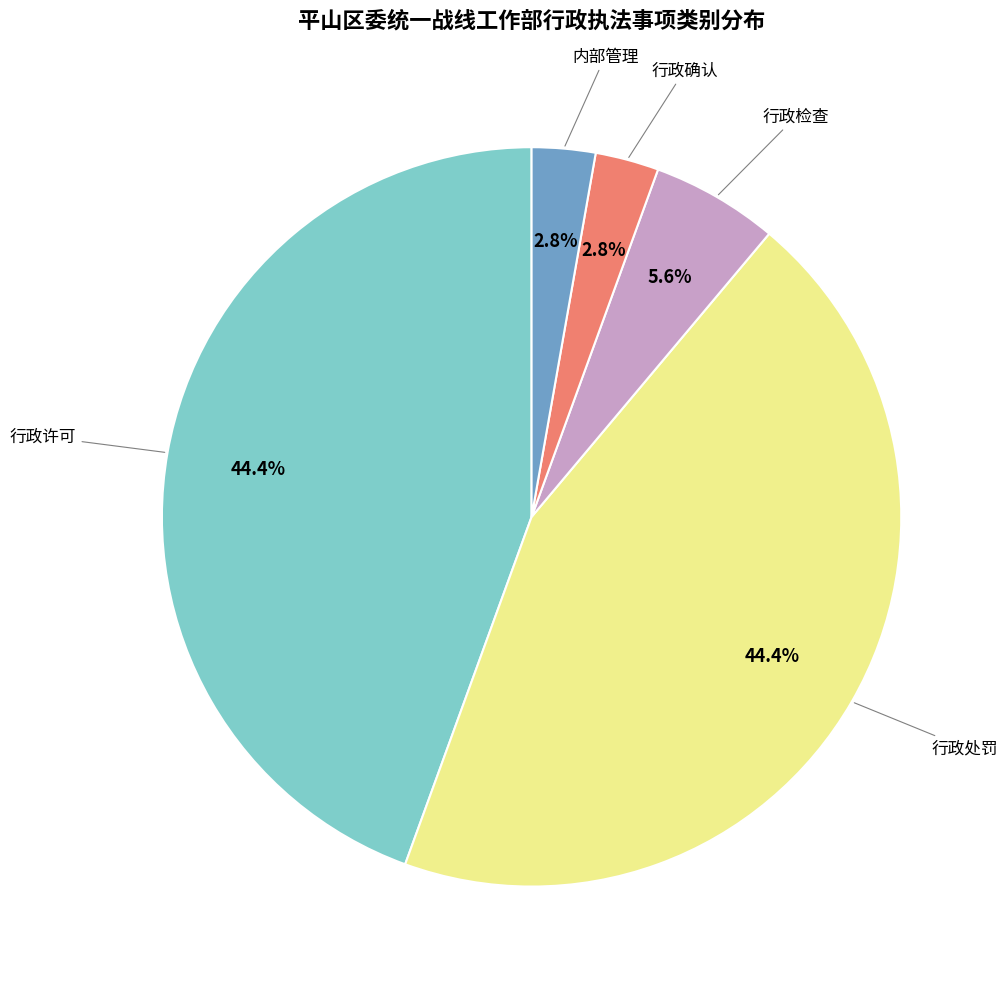

Does any single category account for the majority?

No